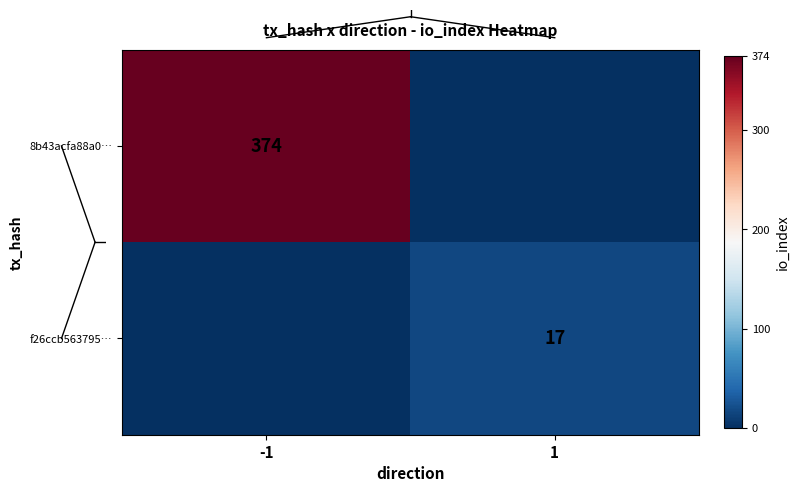

The f26ccb563795… series shows 27 at 1. True or false?

False